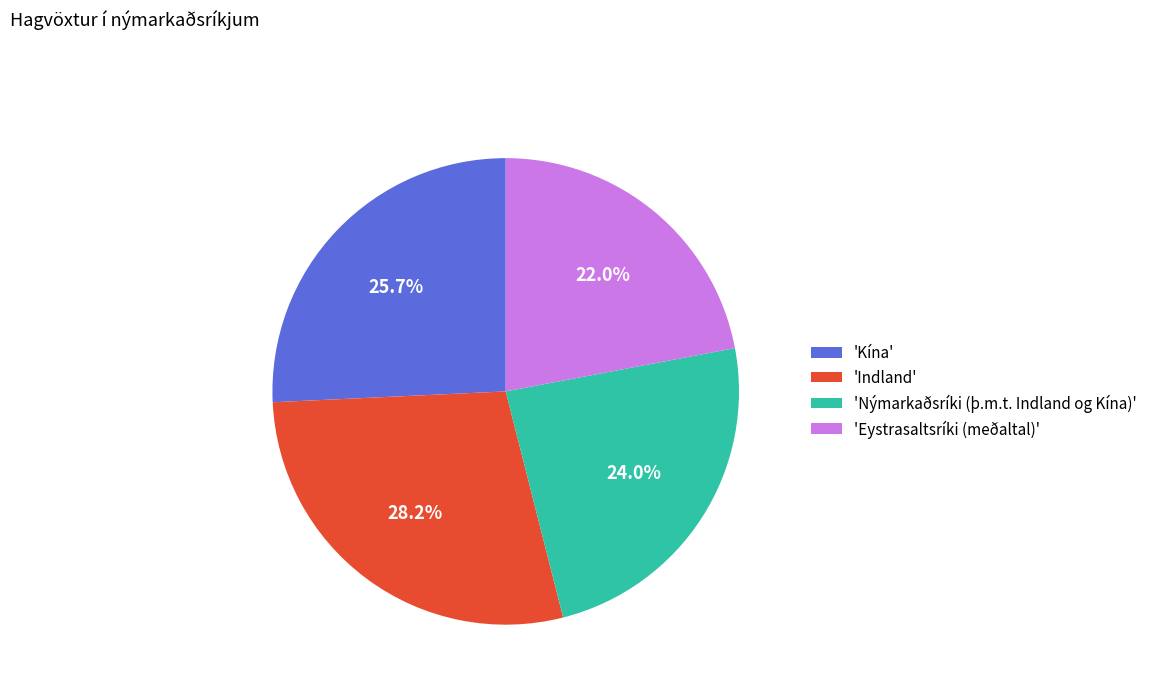

Does 'Kína' represent more than half of the total?

No